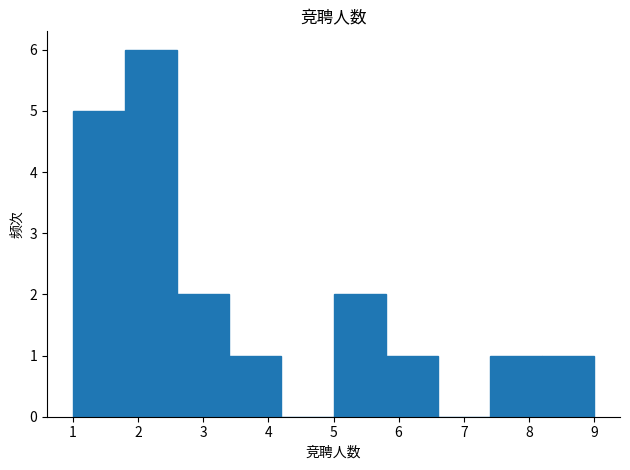

How tall is the bar that spans 5.0 to 5.8 on the x-axis? The values are not printed on the chart, so give them approximately, as read against the axis.

2